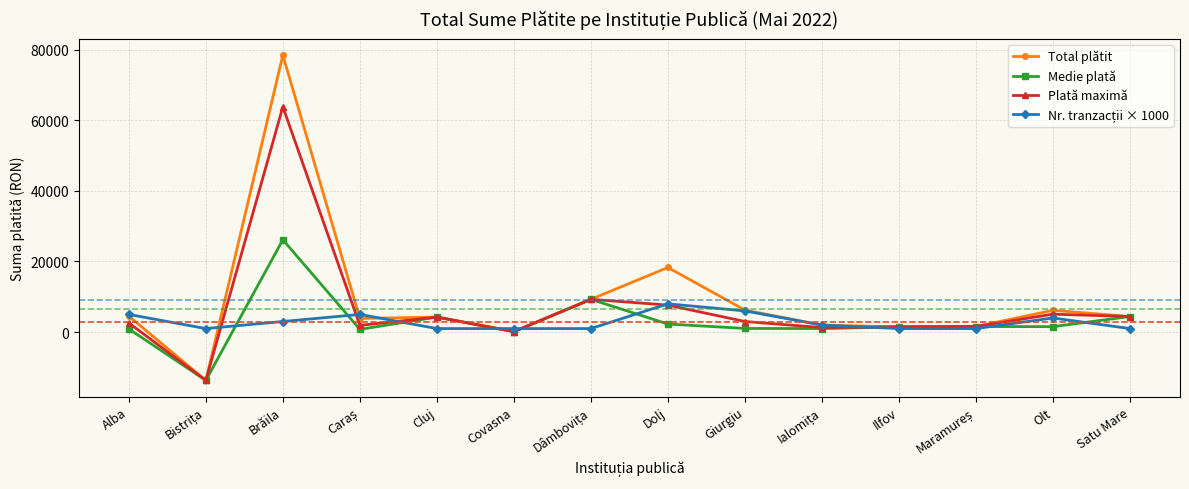

What is the smallest value displayed?

-13664.0